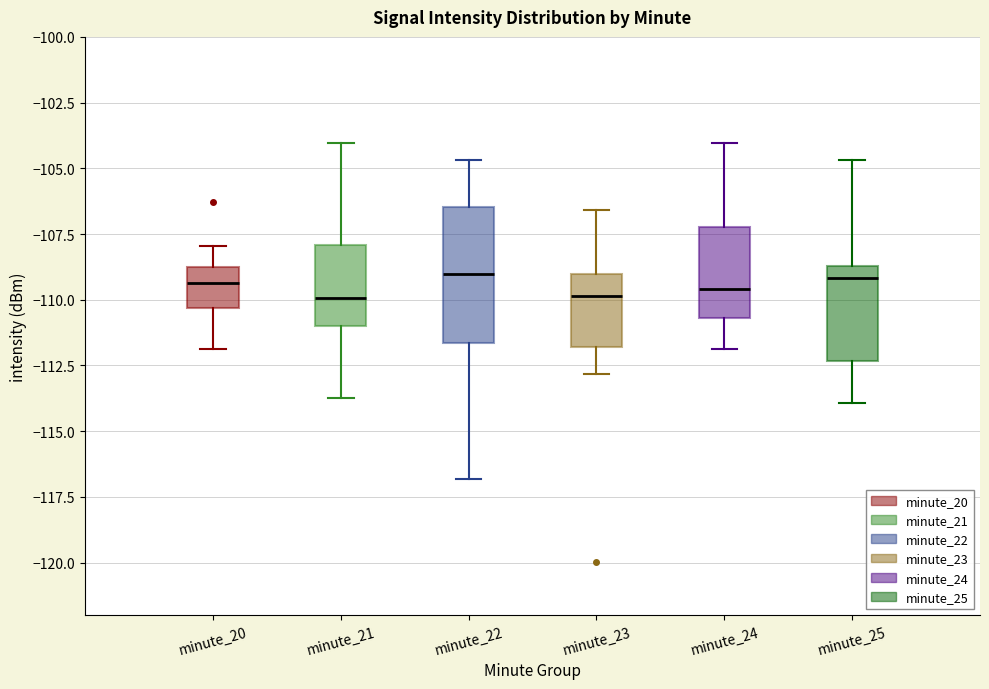

Reading left to right, transcribe this box plot: for each box, give where its median line is, the range the box spans, and where its two whiskers end, as read against the y-axis. The values are not printed on the chart, so give them approximately, as read against the axis.

minute_20: median -109.5, box -110.5 to -108.5, whiskers -112.0 to -108.0
minute_21: median -110.0, box -111.0 to -108.0, whiskers -113.5 to -104.0
minute_22: median -109.0, box -111.5 to -106.5, whiskers -117.0 to -104.5
minute_23: median -110.0, box -112.0 to -109.0, whiskers -113.0 to -106.5
minute_24: median -109.5, box -110.5 to -107.0, whiskers -112.0 to -104.0
minute_25: median -109.0, box -112.5 to -108.5, whiskers -114.0 to -104.5